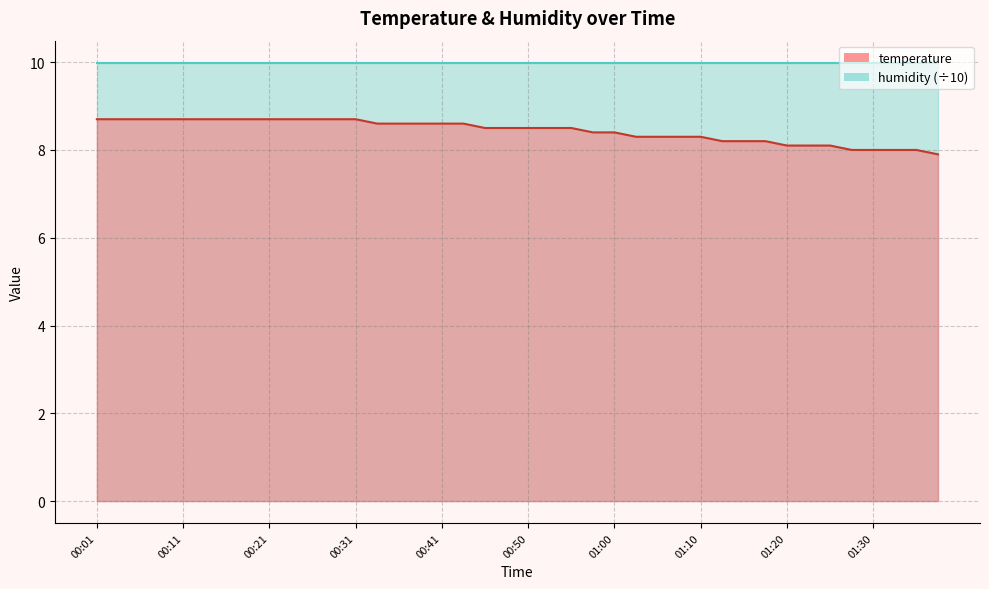

At which category does the chart reach its peak across all series?

00:01